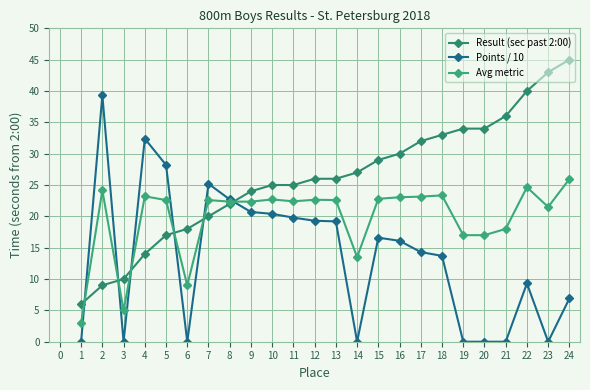

Count the number of categories in the chart.

24